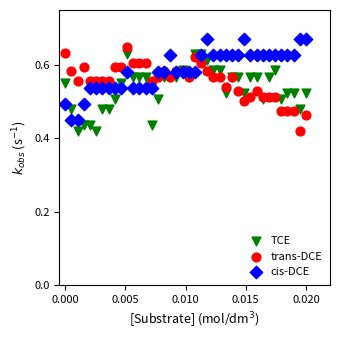

Which series contains the highest Y value?

cis-DCE